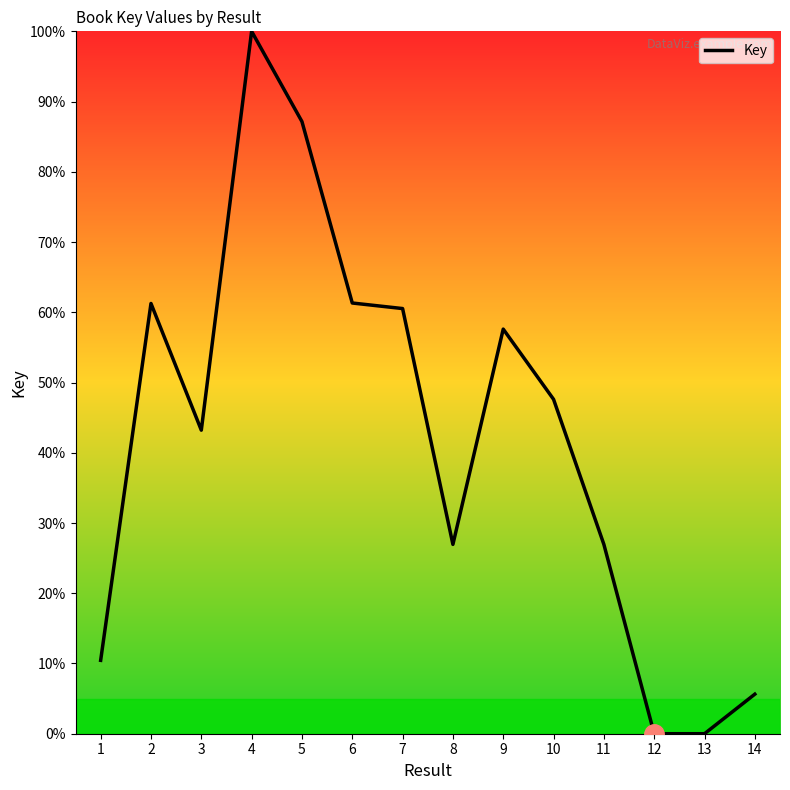

True or false: the data shows 10.4 at 1.

True